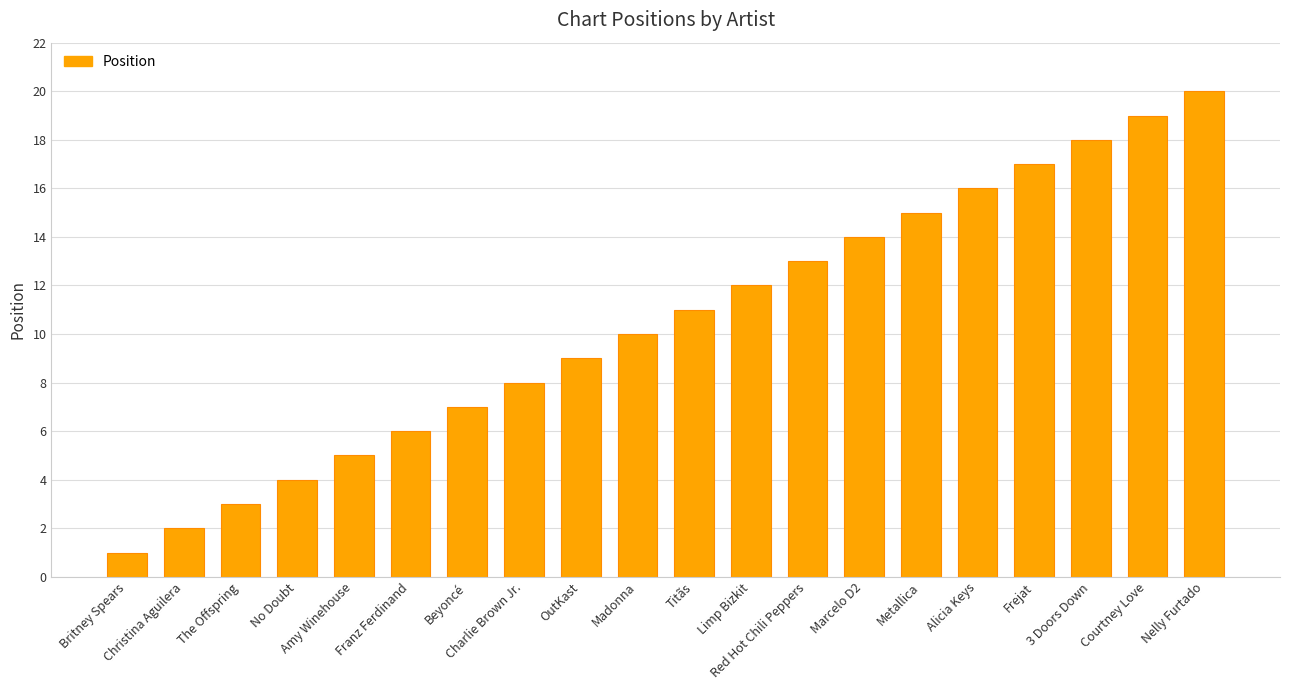

What is the maximum value shown in the chart?

20